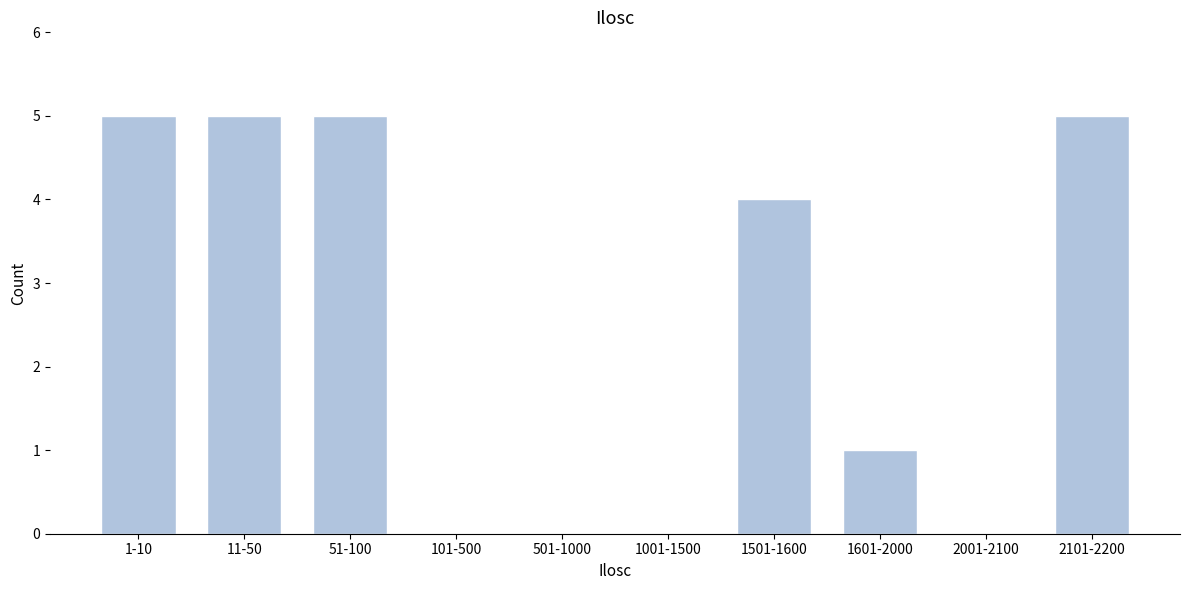

Reading right to left, extract all data points from this chart.

2101-2200=5	2001-2100=0	1601-2000=1	1501-1600=4	1001-1500=0	501-1000=0	101-500=0	51-100=5	11-50=5	1-10=5